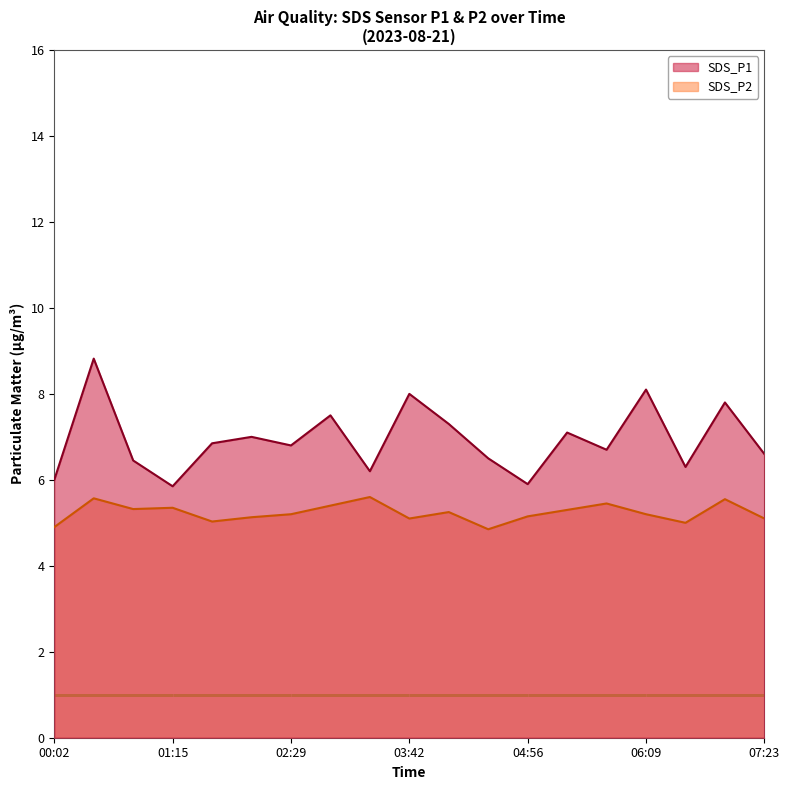

Reading right to left, what are all the values shown in this chart?

SDS_P1: 07:23=6.6	06:58=7.8	06:34=6.3	06:09=8.1	05:45=6.7	05:20=7.1	04:56=5.9	04:31=6.5	04:07=7.3	03:42=8.0	03:18=6.2	02:53=7.5	02:29=6.8	02:04=7.0	01:40=6.8	01:15=5.8	00:51=6.5	00:26=8.8	00:02=6.0
SDS_P2: 07:23=5.1	06:58=5.5	06:34=5.0	06:09=5.2	05:45=5.5	05:20=5.3	04:56=5.2	04:31=4.8	04:07=5.2	03:42=5.1	03:18=5.6	02:53=5.4	02:29=5.2	02:04=5.1	01:40=5.0	01:15=5.3	00:51=5.3	00:26=5.6	00:02=4.9